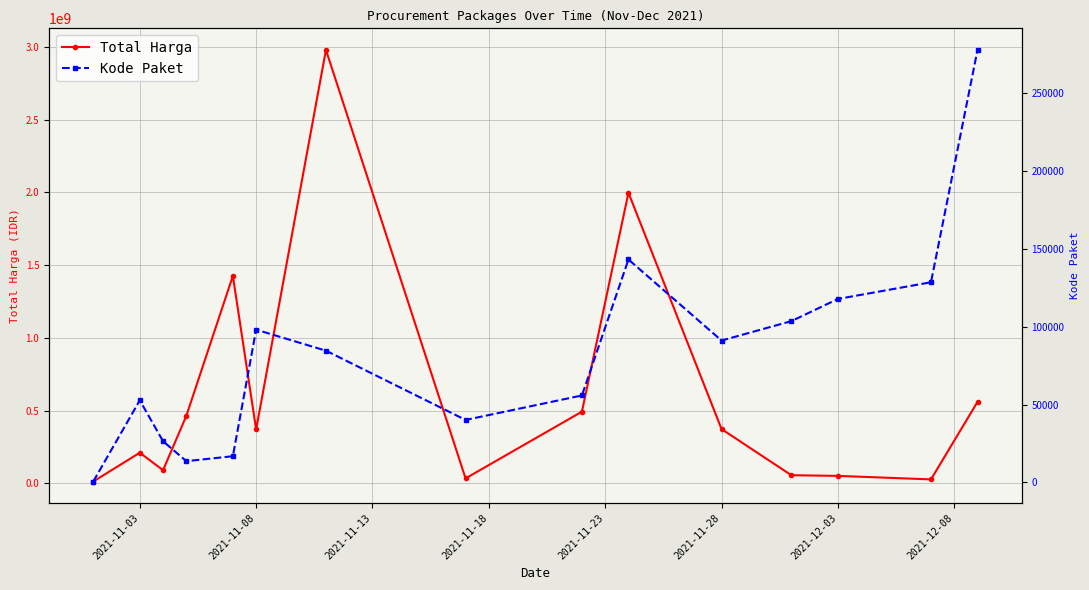

What is the difference between the second highest and minimum values in the Total Harga series?

1984538700